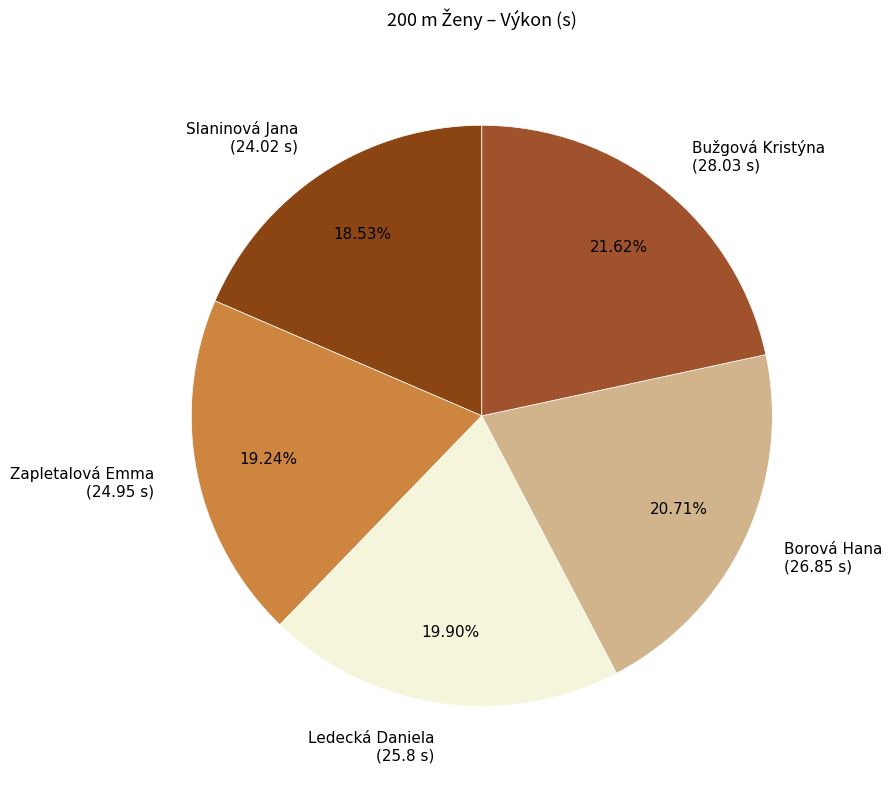

Is Bužgová Kristýna the majority of the pie?

No